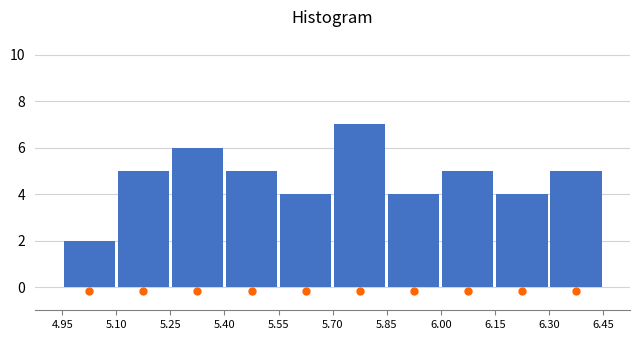

Reading left to right, list every bar in this chart as the range it spans on the x-axis followed by its height. The values are not printed on the chart, so give them approximately, as read against the axis.

4.95 to 5.10: 2
5.10 to 5.25: 5
5.25 to 5.40: 6
5.40 to 5.55: 5
5.55 to 5.70: 4
5.70 to 5.85: 7
5.85 to 6.00: 4
6.00 to 6.15: 5
6.15 to 6.30: 4
6.30 to 6.45: 5